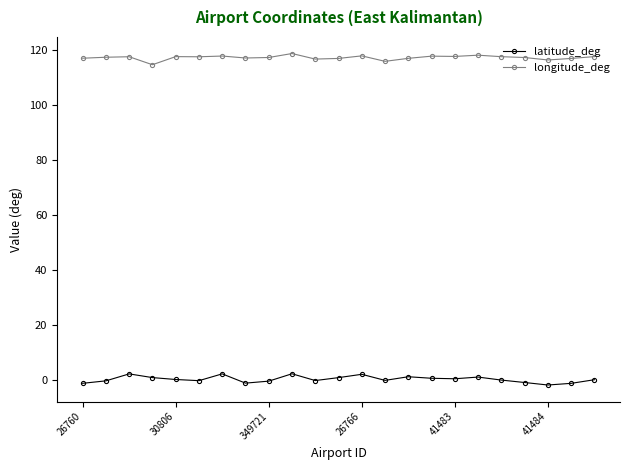

True or false: latitude_deg has more than 1 points higher than both neighbors.

True